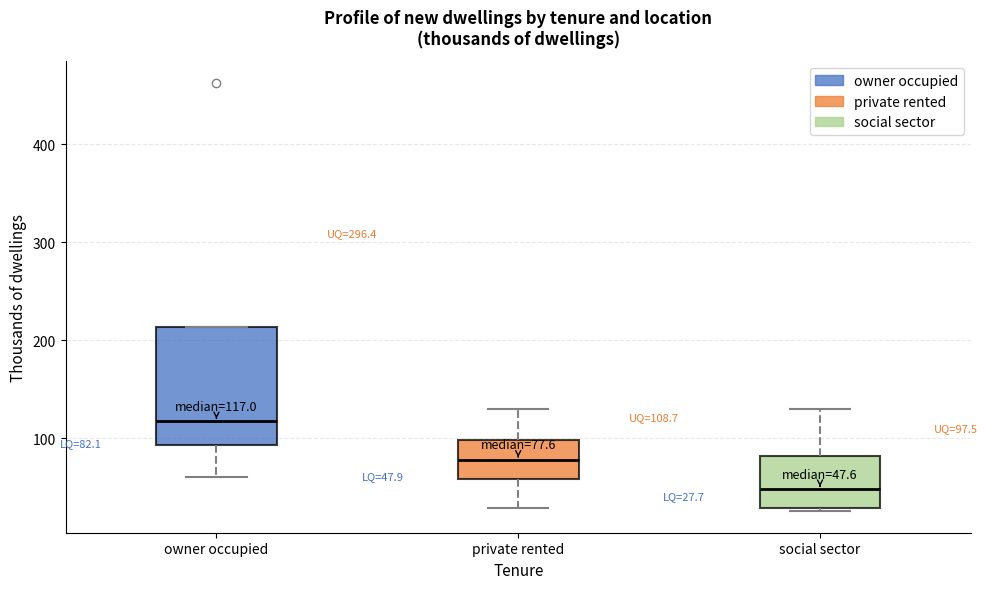

Which box is the tallest, from its lower edge to its upper edge?

owner occupied